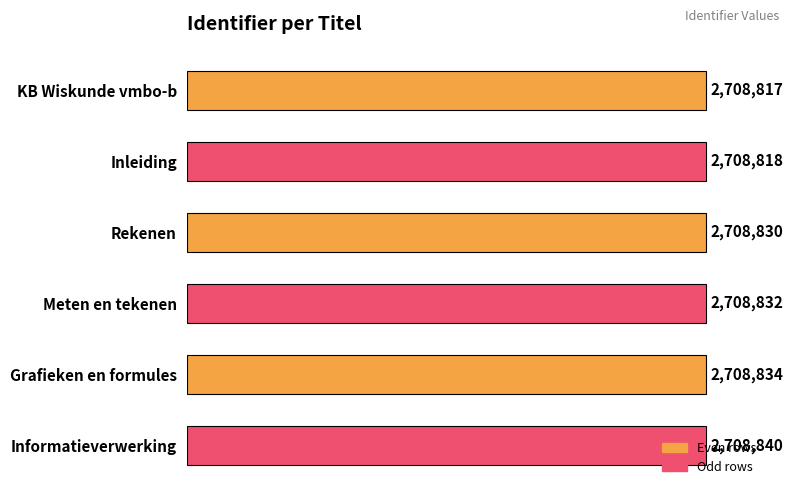

What is the maximum value shown in the chart?

2708840